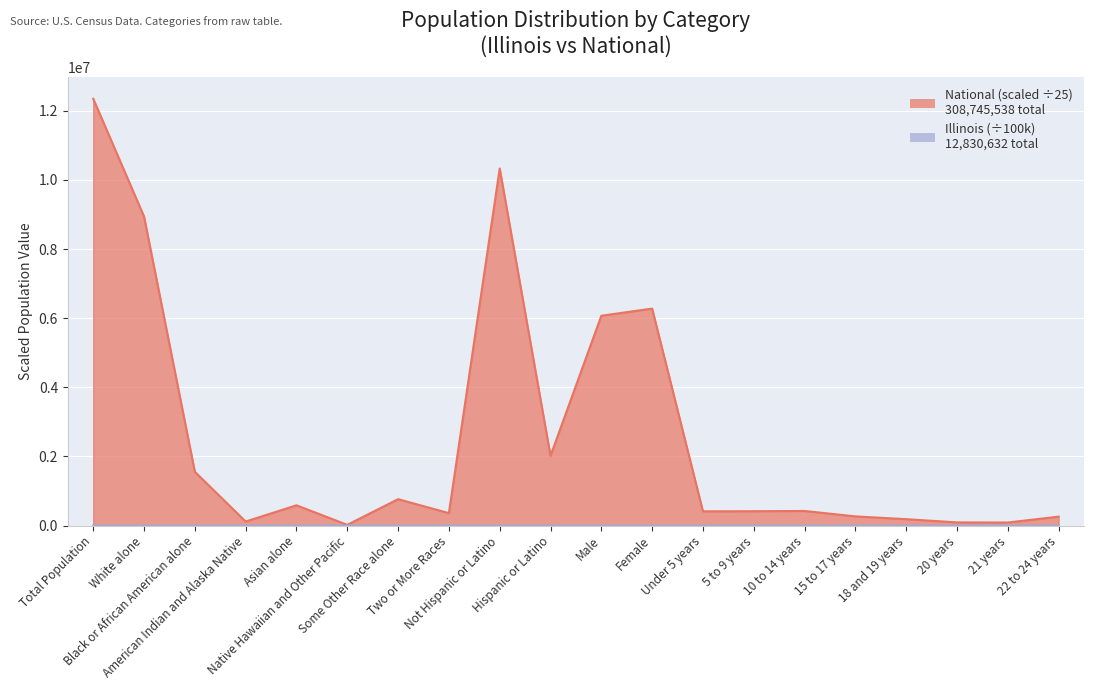

Where is the first local minimum for National?

American Indian and Alaska Native